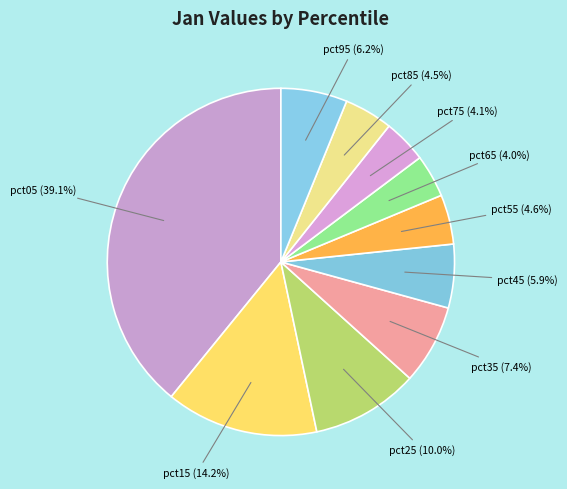

Which slice is the smallest?

pct65